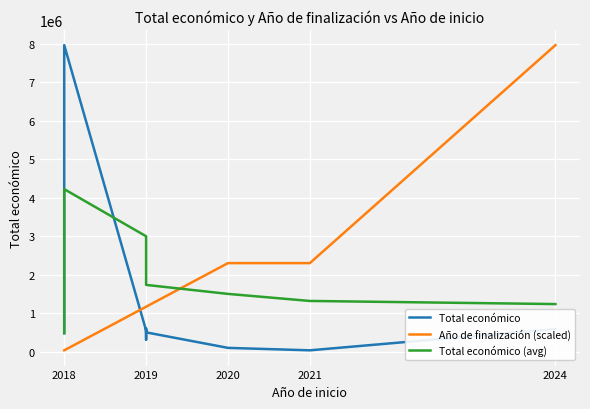

Where is Año de finalización (scaled) nearest to the value 4000114?

2020